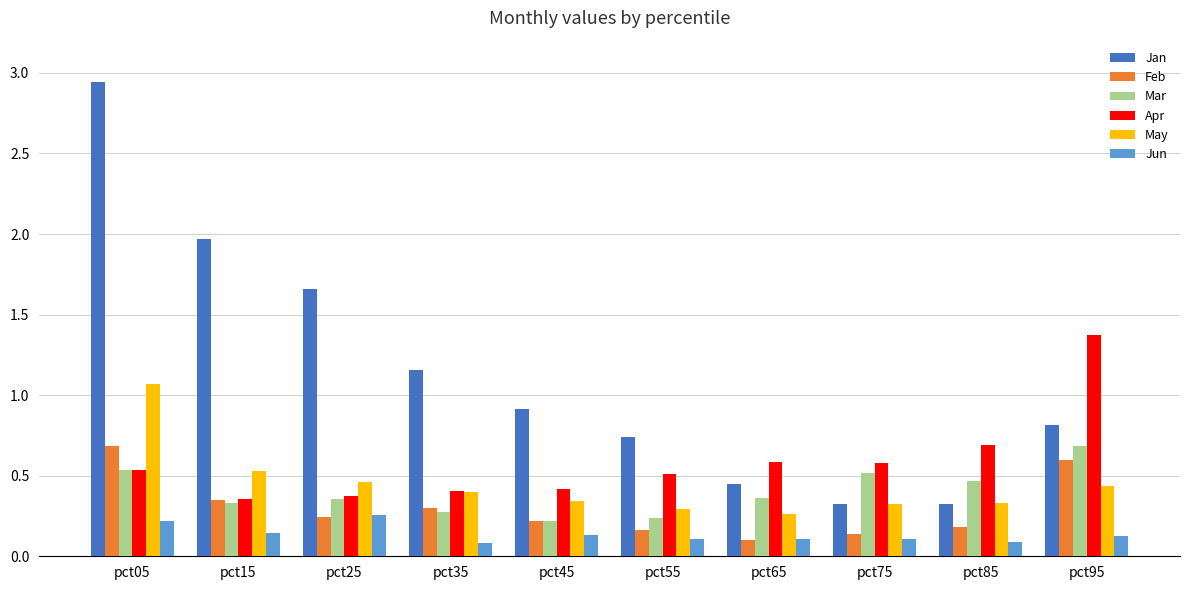

At how many categories does at least one series exceed 0?

10